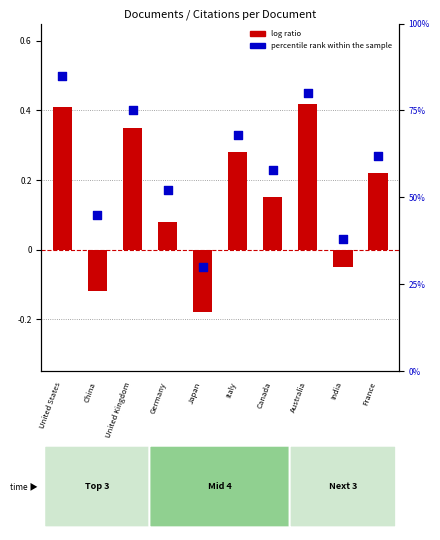

What are all the series names shown in the legend?

log ratio, percentile rank within the sample